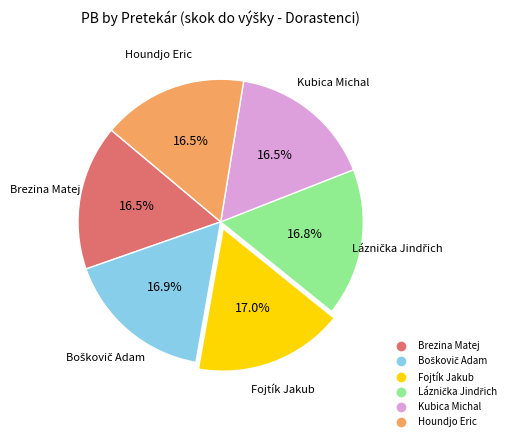

Does any single category account for the majority?

No